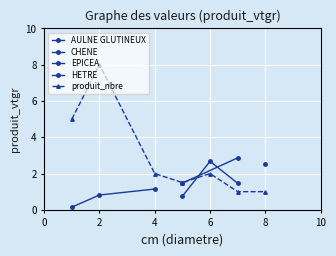

Which series changed the most between 0 and 4?

AULNE GLUTINEUX